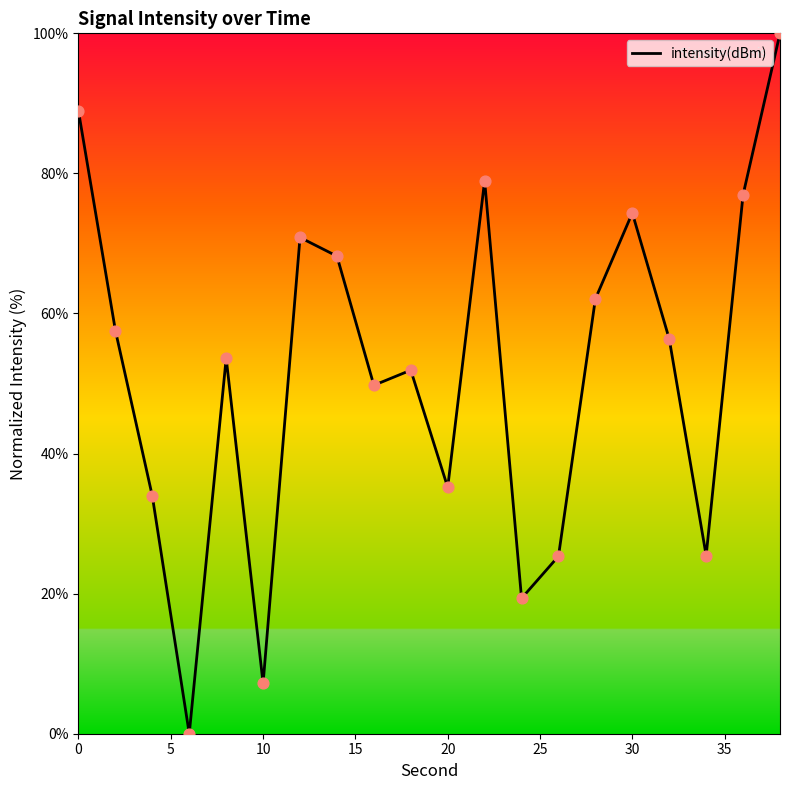

What is the difference between the maximum and minimum values?

100.0